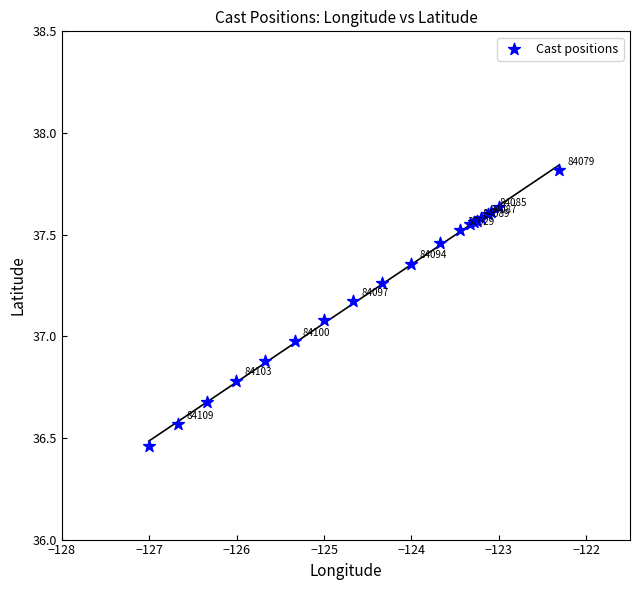

What Y value in the scatter plot is closest to 37?

37.0